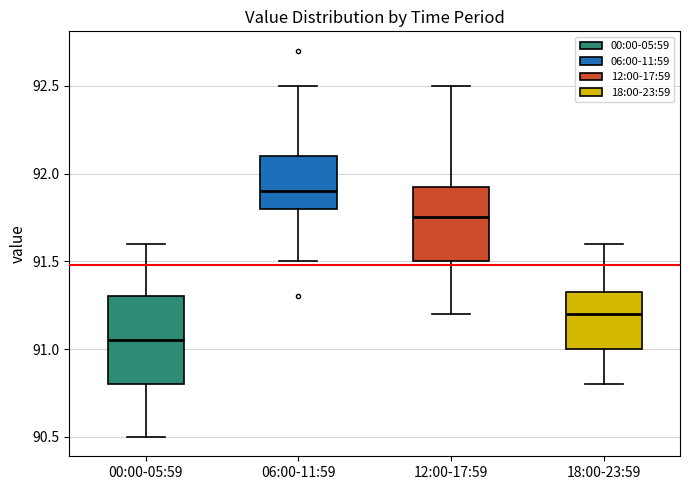

Reading left to right, transcribe this box plot: for each box, give where its median line is, the range the box spans, and where its two whiskers end, as read against the y-axis. The values are not printed on the chart, so give them approximately, as read against the axis.

00:00-05:59: median 91.05, box 90.80 to 91.30, whiskers 90.50 to 91.60
06:00-11:59: median 91.90, box 91.80 to 92.10, whiskers 91.50 to 92.50
12:00-17:59: median 91.75, box 91.50 to 91.95, whiskers 91.20 to 92.50
18:00-23:59: median 91.20, box 91.00 to 91.35, whiskers 90.80 to 91.60